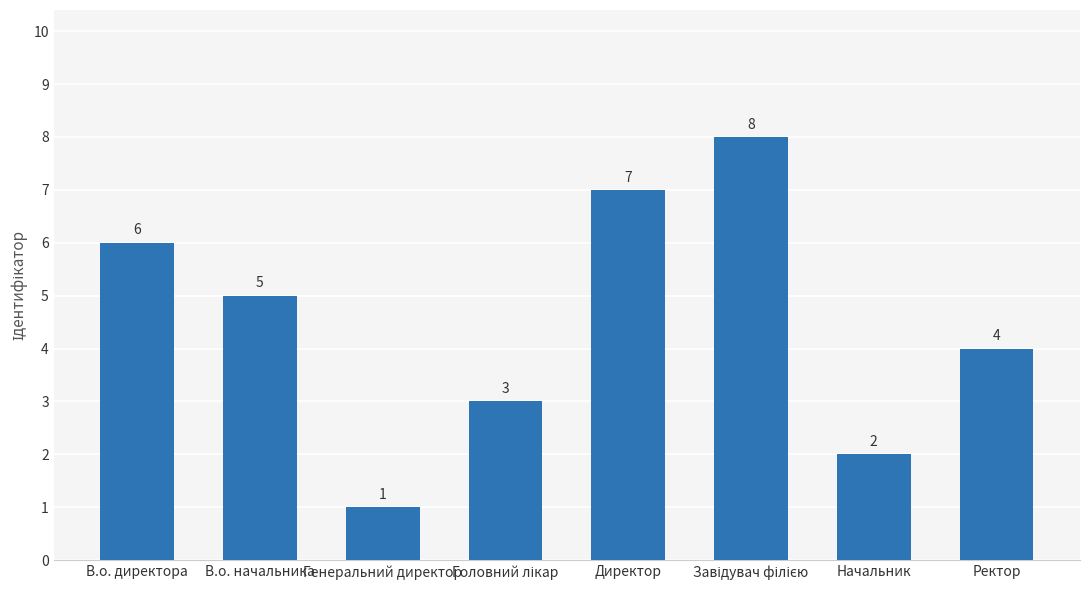

What is the label of the 7th bar from the left?

Начальник